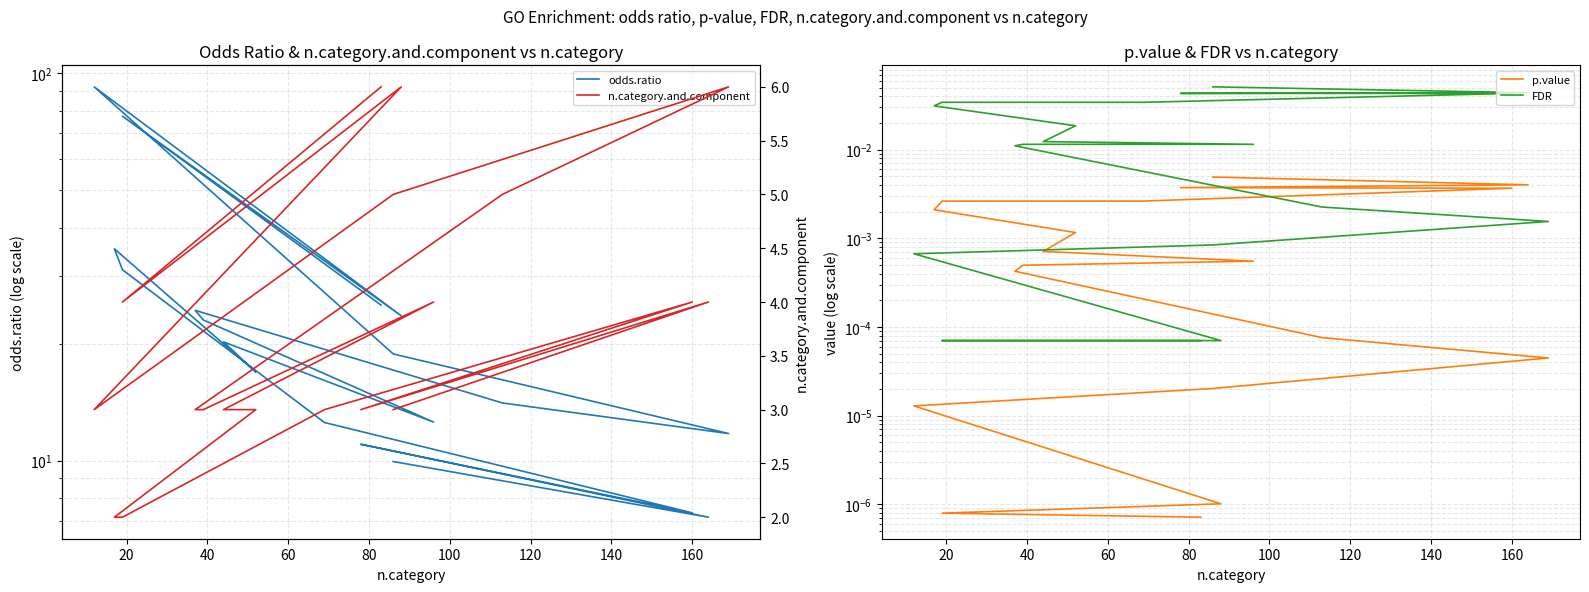

True or false: p.value has a value of 0.0 at 20.

True